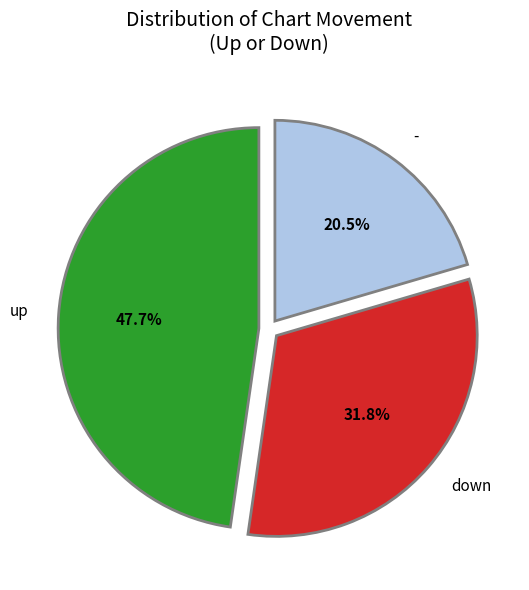

Is there any slice that represents more than half of the pie?

No